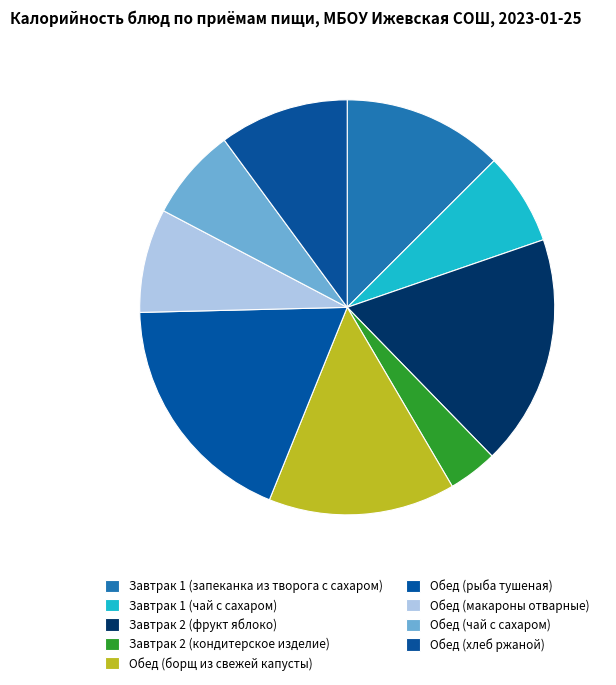

What is the ratio of the value at Завтрак 1 (запеканка из творога с сахаром) to the value at Завтрак 2 (фрукт яблоко)?

0.7